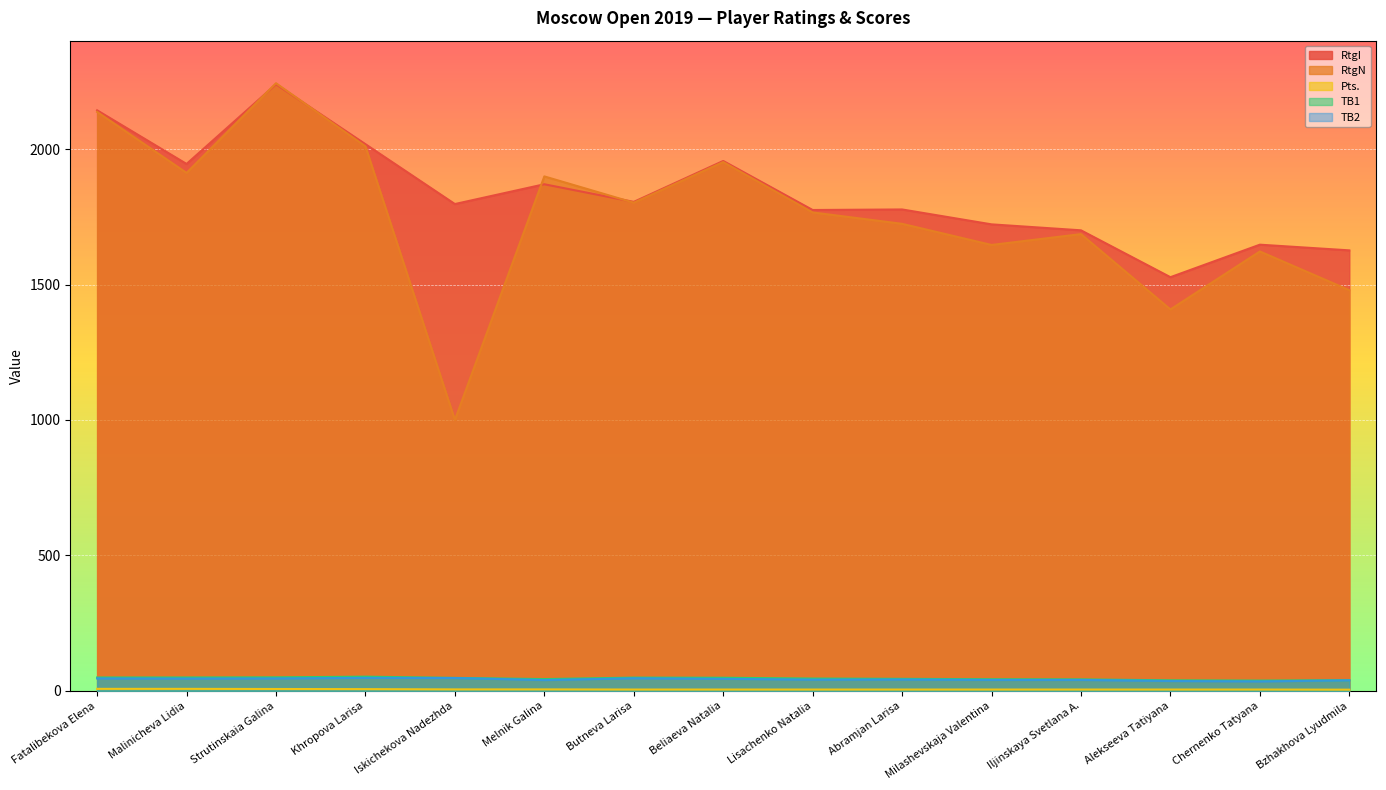

At which category does RtgI reach its first local valley?

Malinicheva Lidia